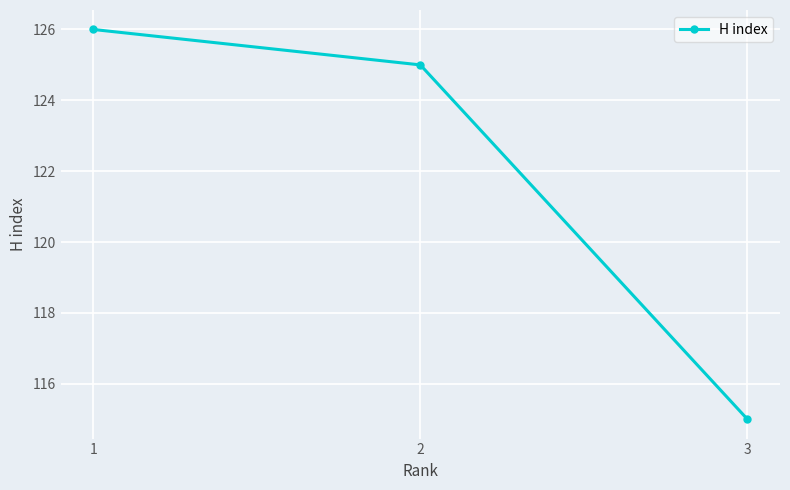

What is the average value?

122